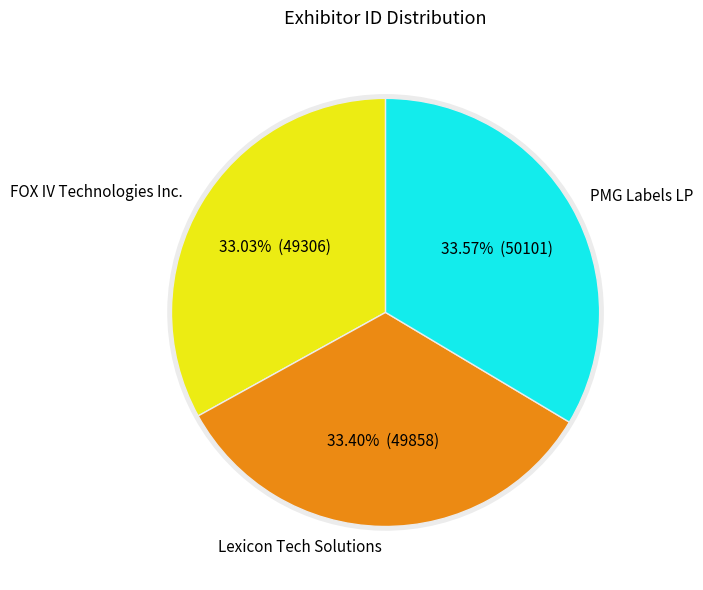

Is there a majority slice in this chart?

No